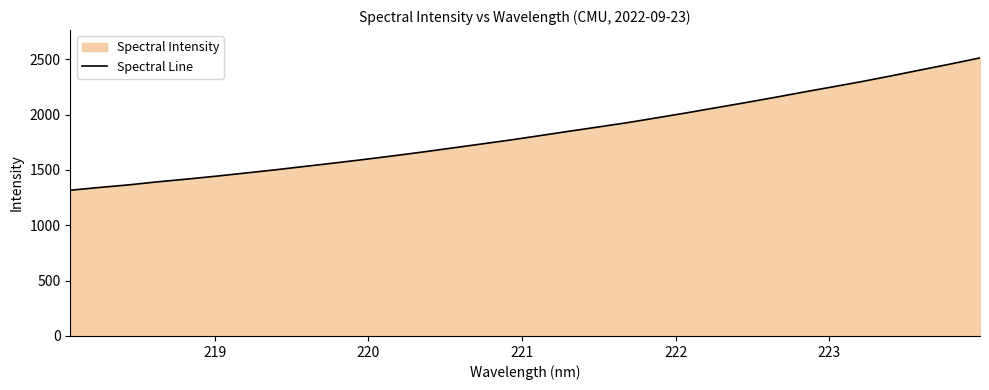

What is the difference between the maximum and minimum values?

1195.9